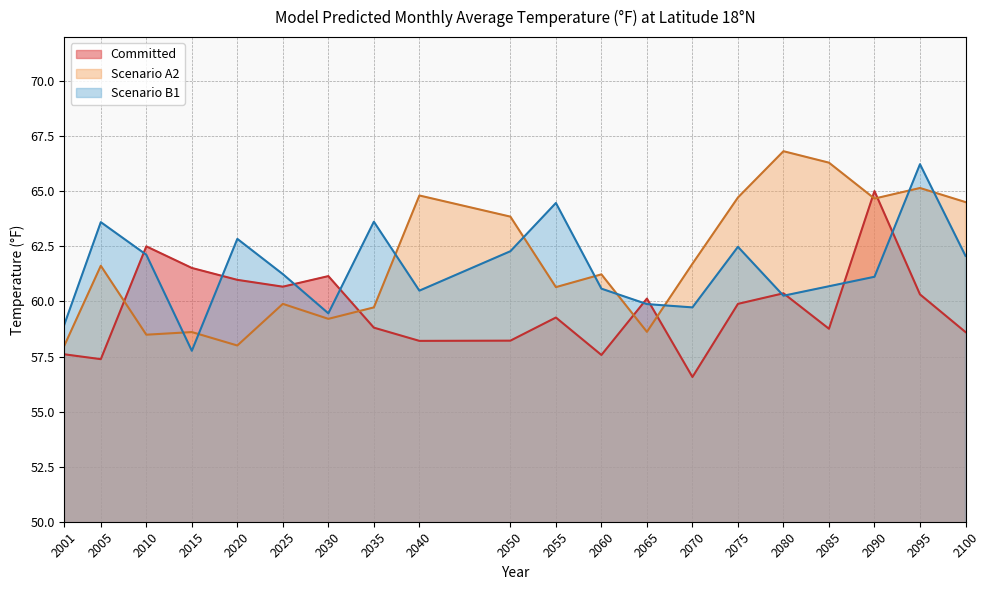

At how many categories does at least one series exceed 59?

19